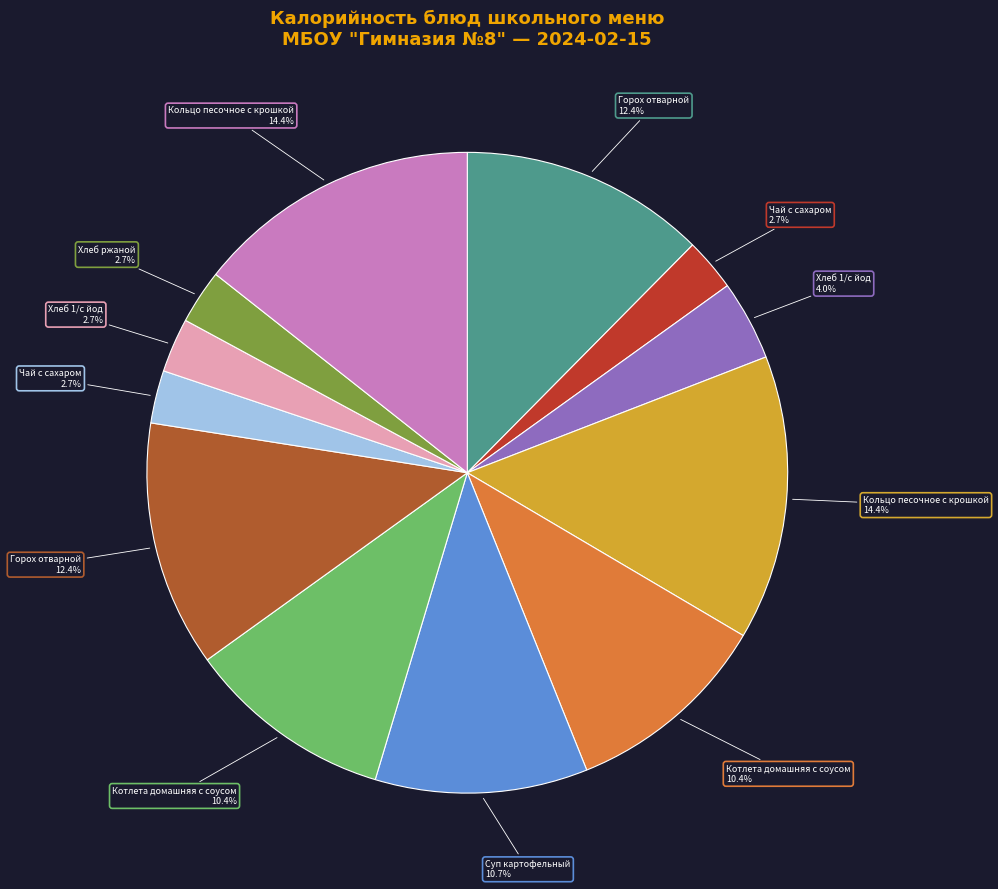

Count the number of slices in the pie.

12